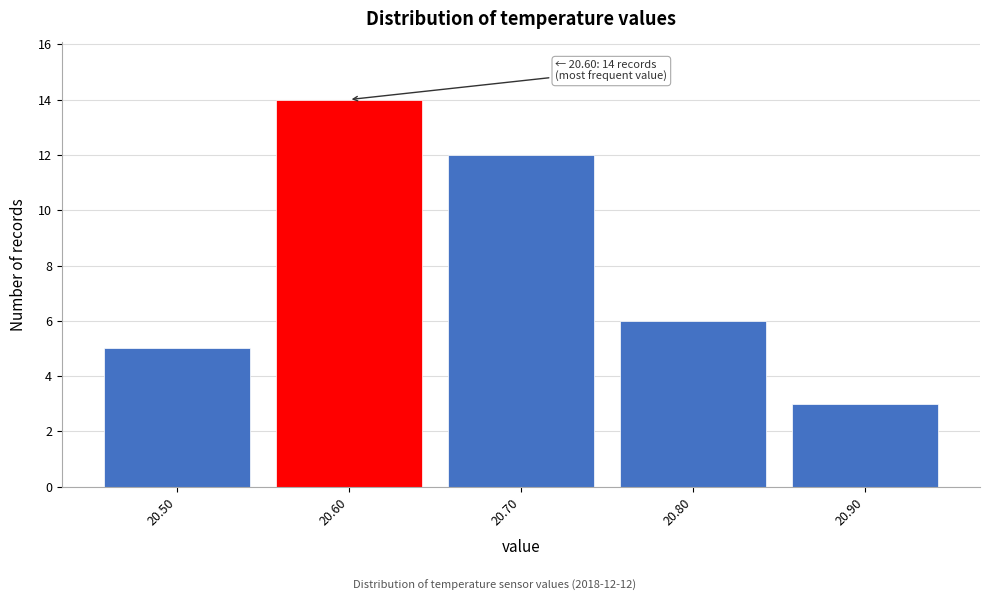

Which range on the x-axis has the tallest bar?

20.55 to 20.65